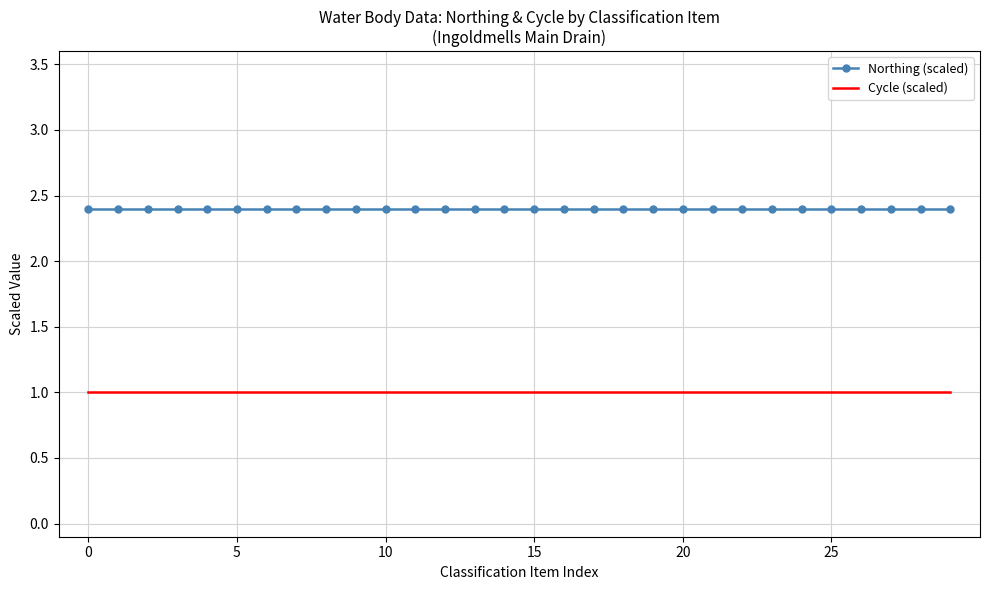

How many series are shown in this chart?

2